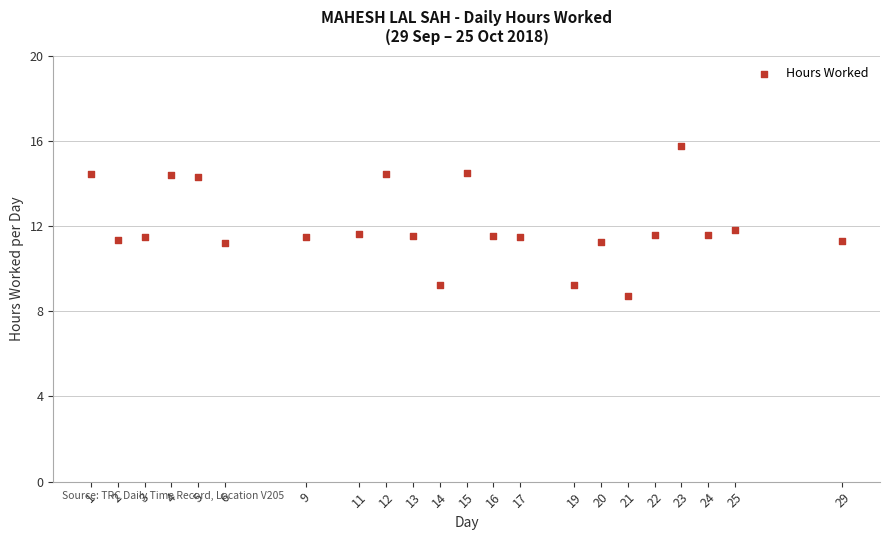

What is the range of Y values (max minus min)?

7.0